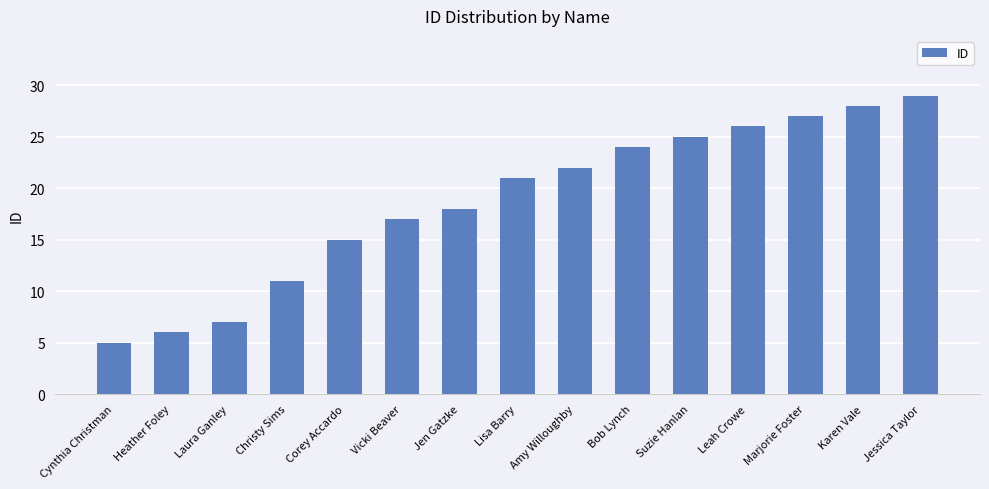

What is the sum of the values at Vicki Beaver and Karen Vale?

45